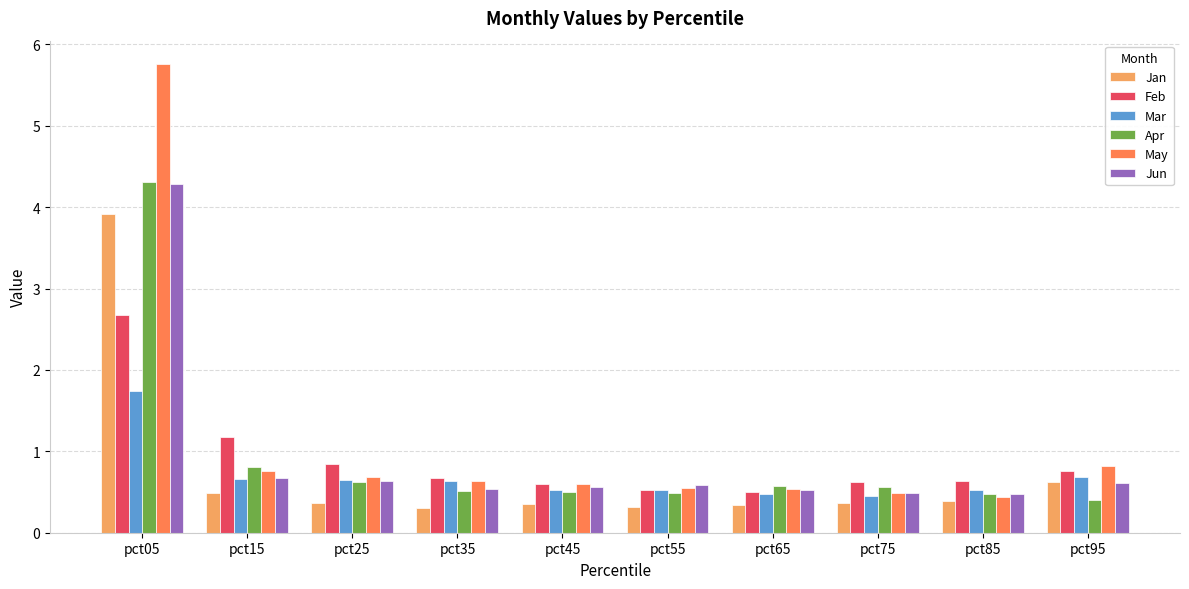

What is the difference between the Jun values at pct65 and pct95?

0.1